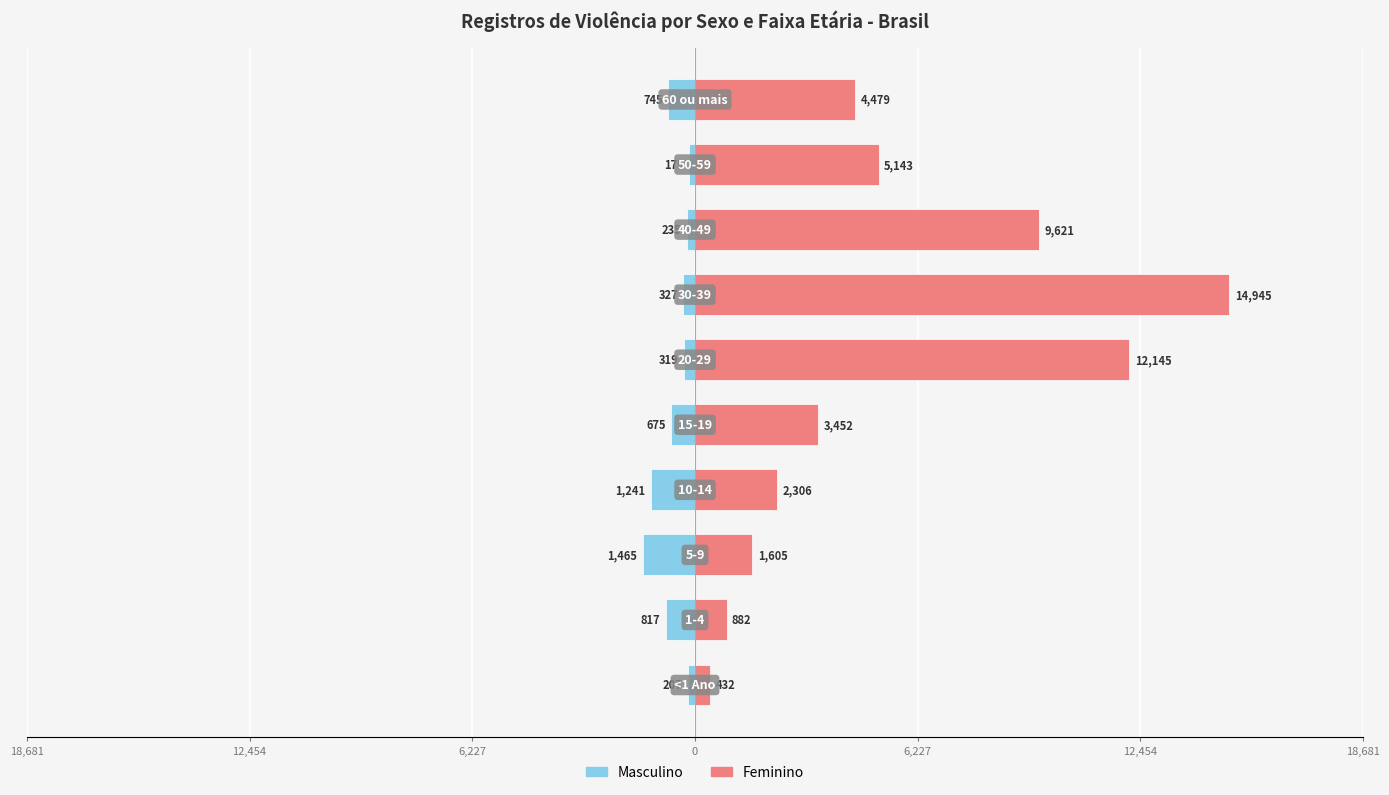

What are all the series names shown in the legend?

Masculino, Feminino